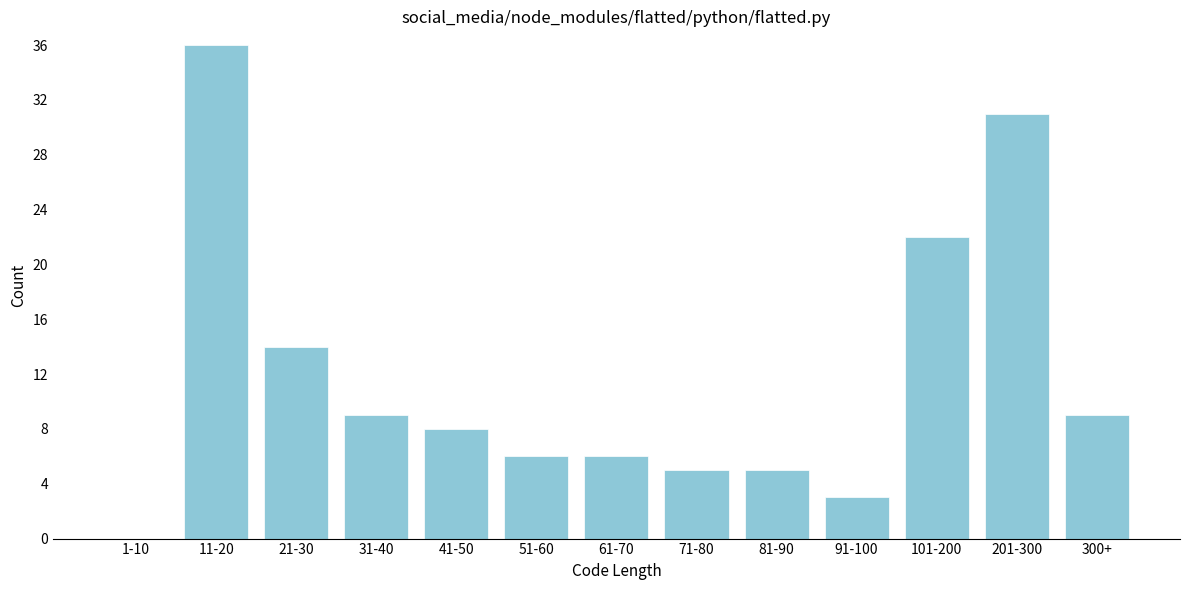

Reading left to right, what are all the values shown in this chart?

1-10=0	11-20=36	21-30=14	31-40=9	41-50=8	51-60=6	61-70=6	71-80=5	81-90=5	91-100=3	101-200=22	201-300=31	300+=9